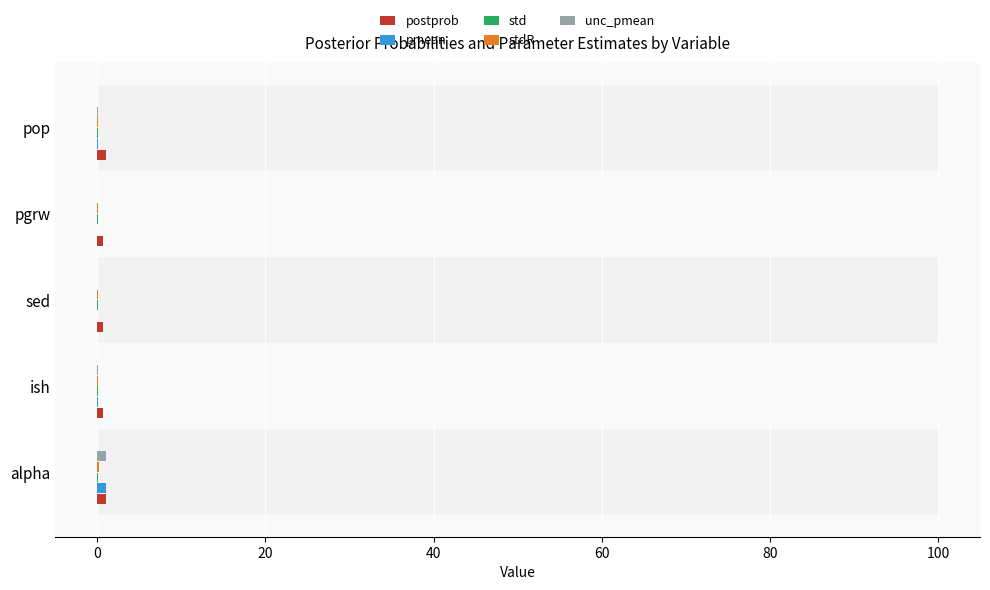

How many values in the unc_pmean series exceed 0?

3